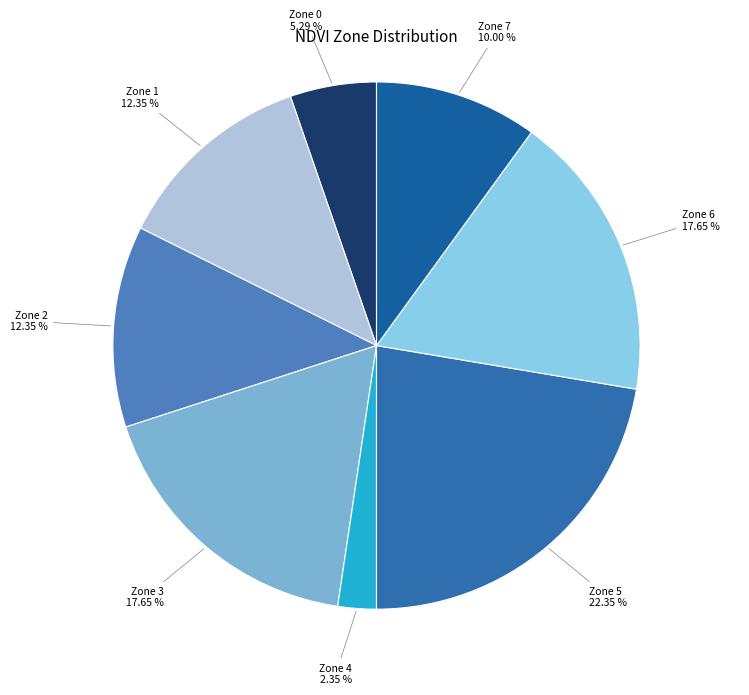

To the nearest percent, what is the average slice percentage?

12%